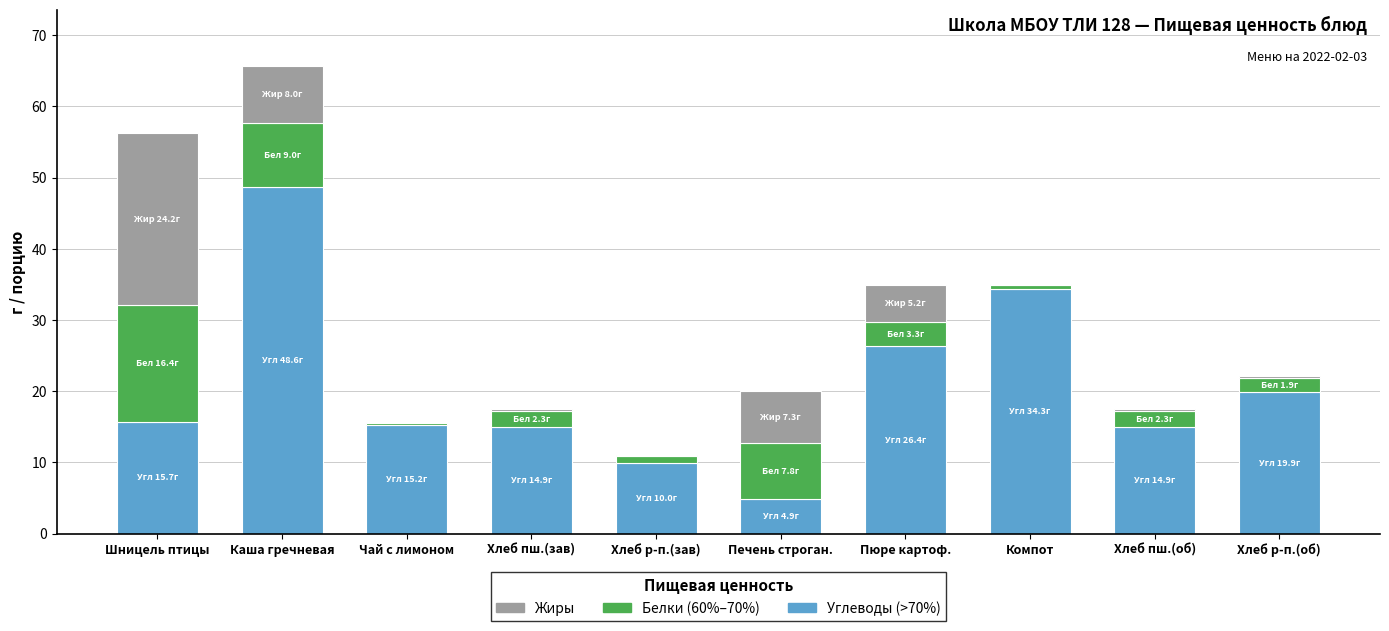

At which category is the sum across all series the highest?

Каша гречневая